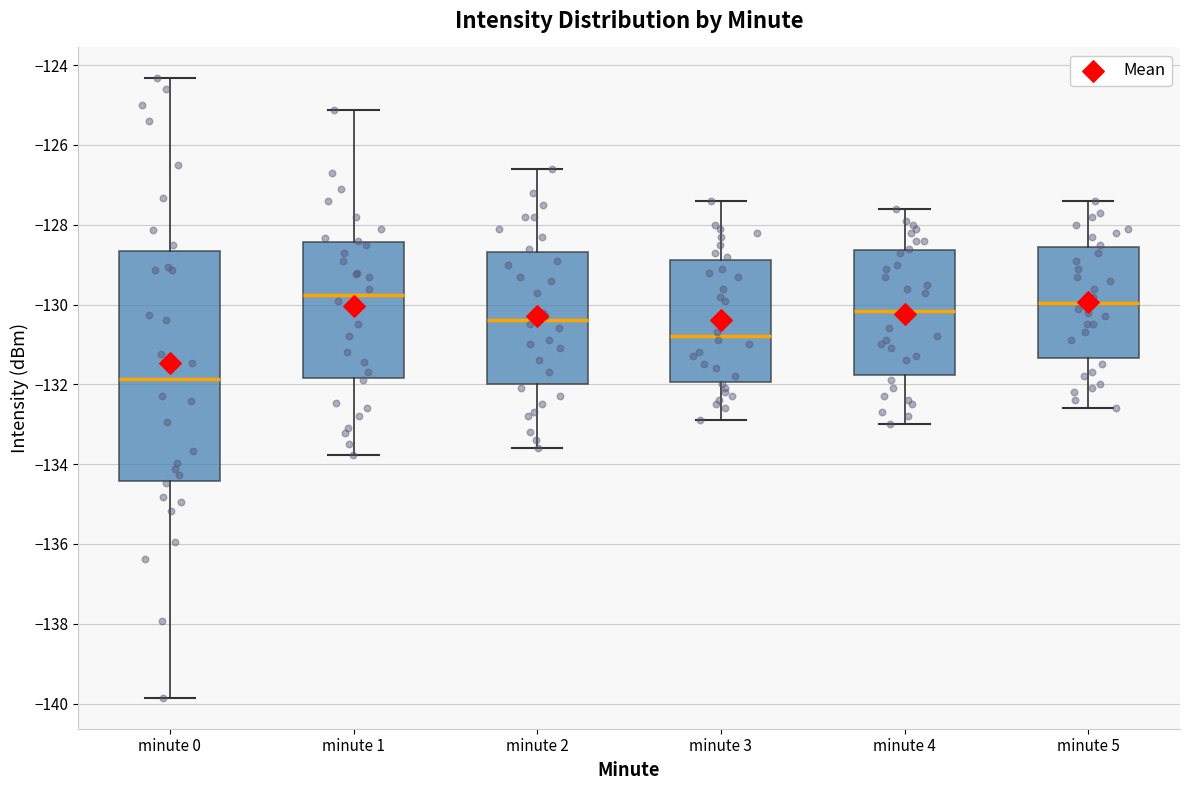

Which box's median line is the lowest?

minute 0